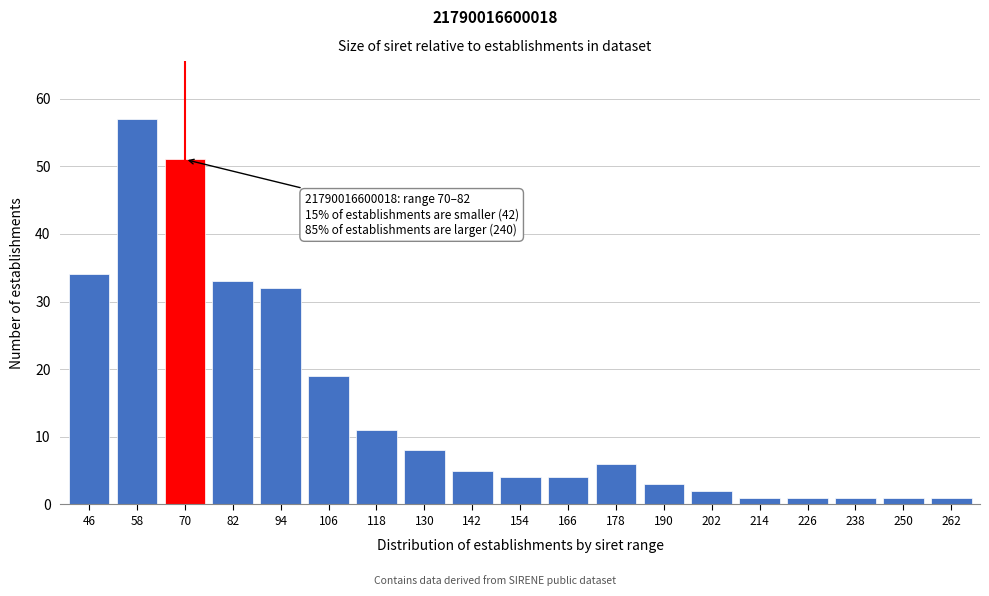

Reading right to left, what are all the values shown in this chart?

1	1	1	1	1	2	3	6	4	4	5	8	11	19	32	33	51	57	34